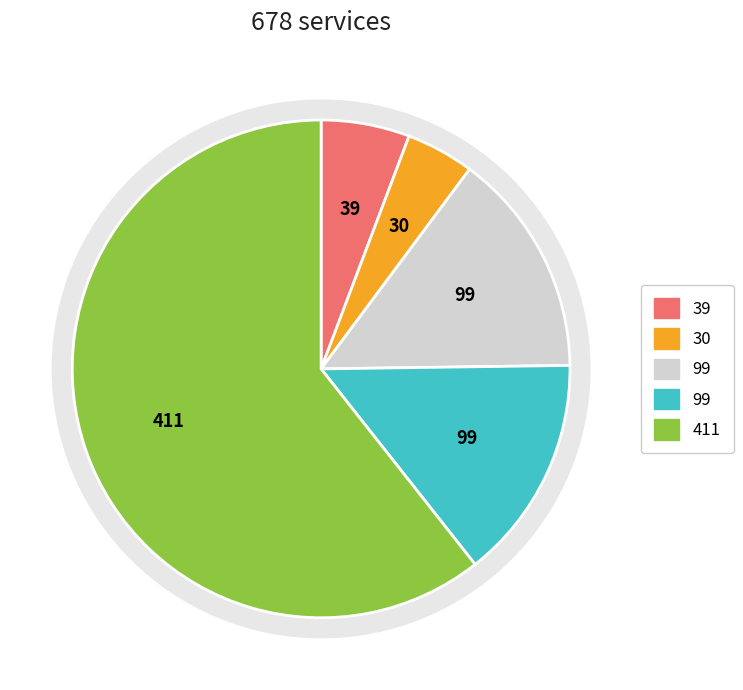

Approximately how many times larger is the value at Część 1 compared to Część 3?

0.4